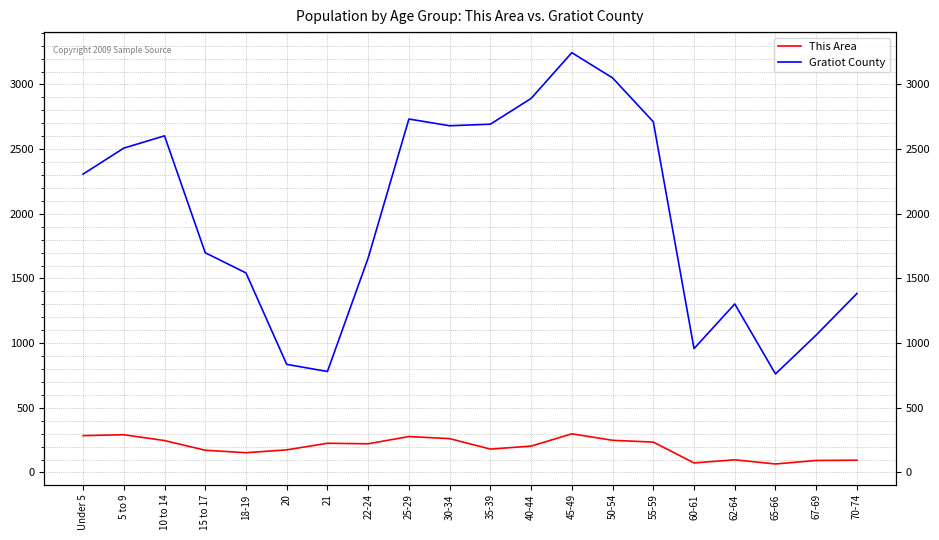

What are all the series names shown in the legend?

This Area, Gratiot County